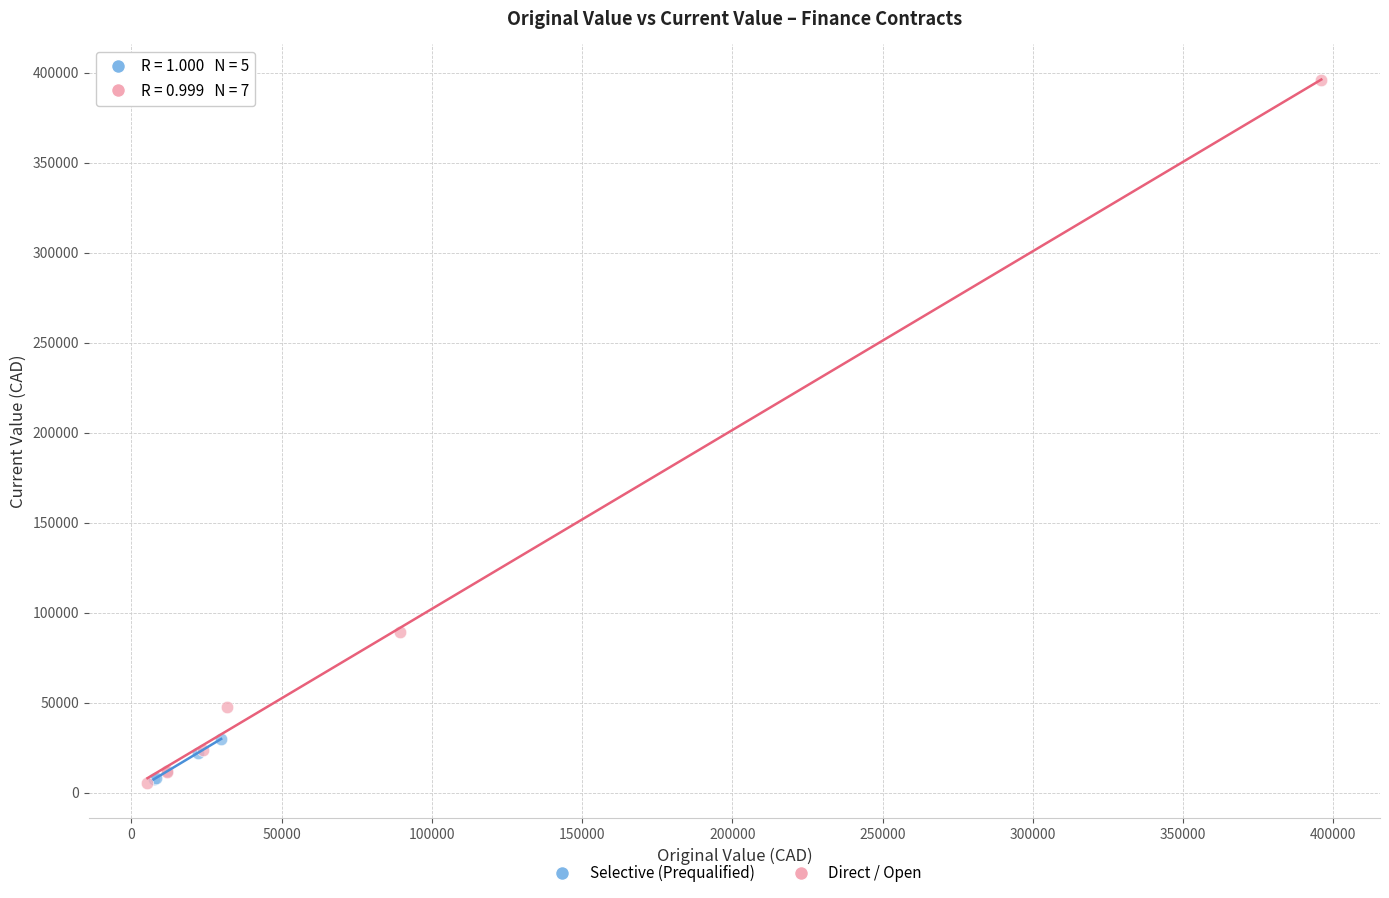

Which series contains the highest Y value?

Direct / Open